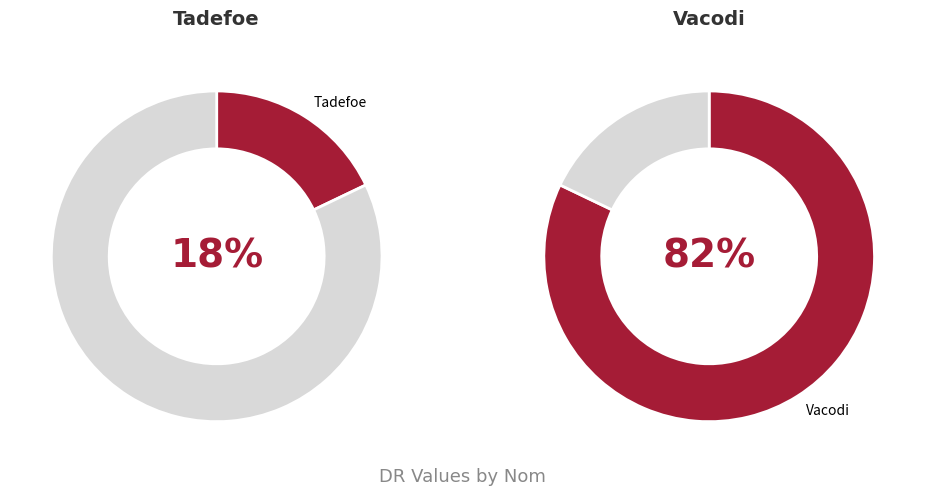

True or false: Vacodi accounts for 82% of the total.

True